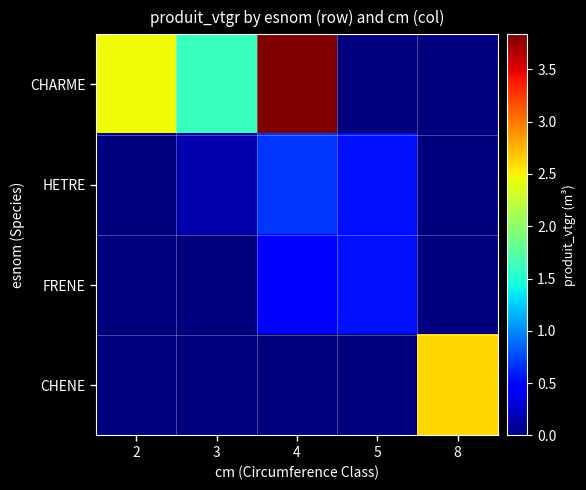

What is the total value across all series at 5?

1.1